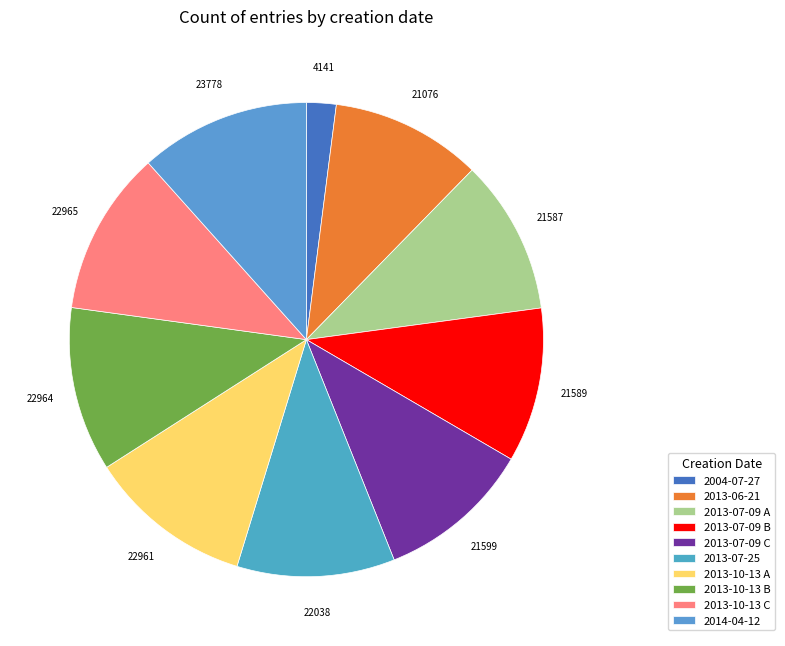

Count the number of slices in the pie.

10